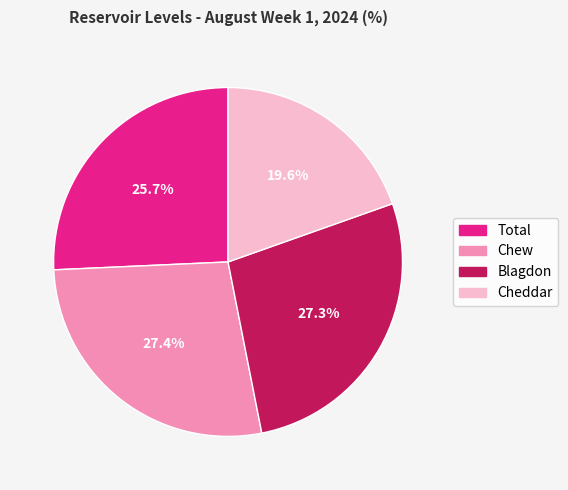

Which category has the smallest portion of the pie?

Cheddar